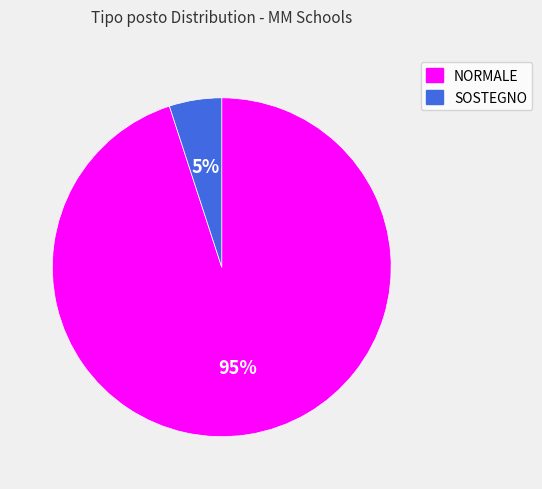

To the nearest percent, what is the combined percentage of SOSTEGNO and NORMALE?

100%